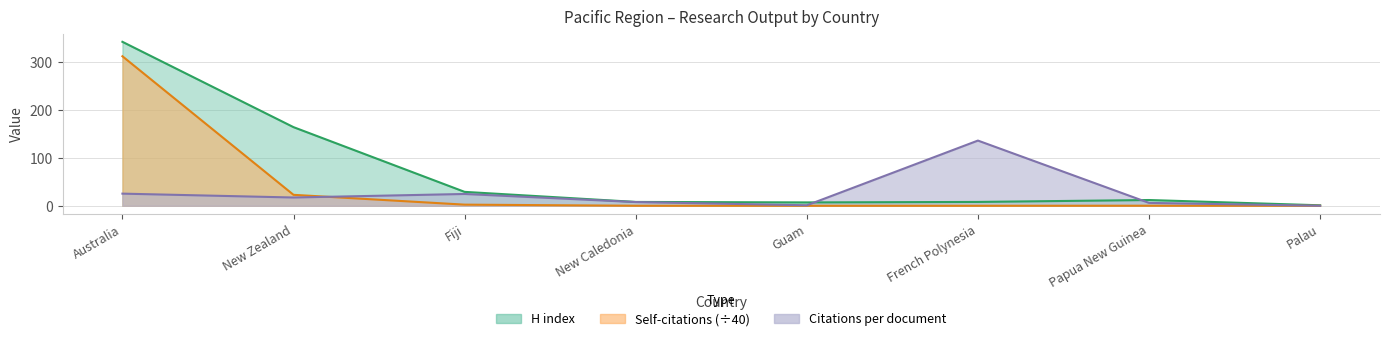

Between which two adjacent categories do Documents and Citations per document first intersect?

New Zealand and Fiji